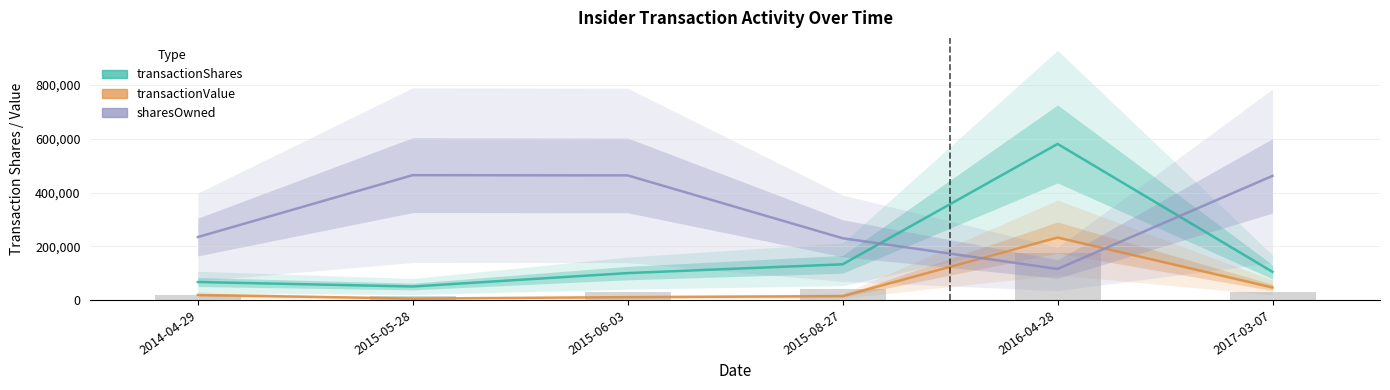

Are the bars horizontal?

No